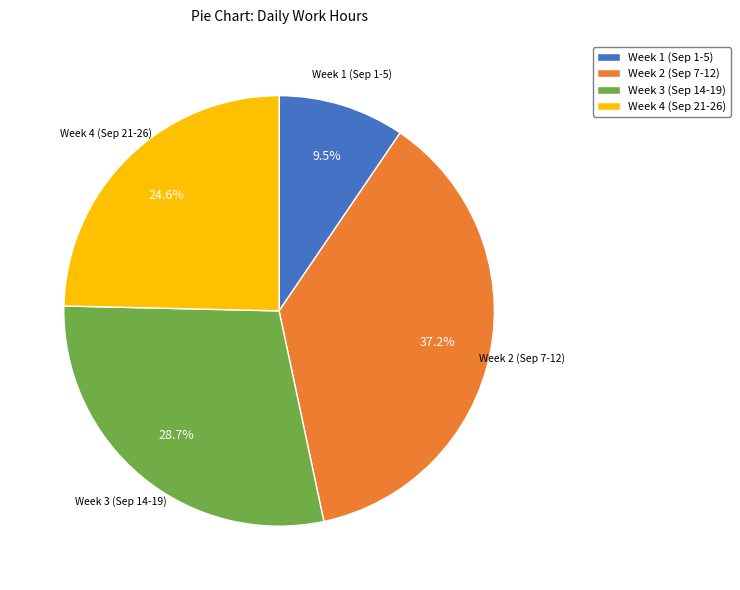

Rank the categories by value from lowest to highest.

Week 1 (Sep 1-5), Week 4 (Sep 21-26), Week 3 (Sep 14-19), Week 2 (Sep 7-12)